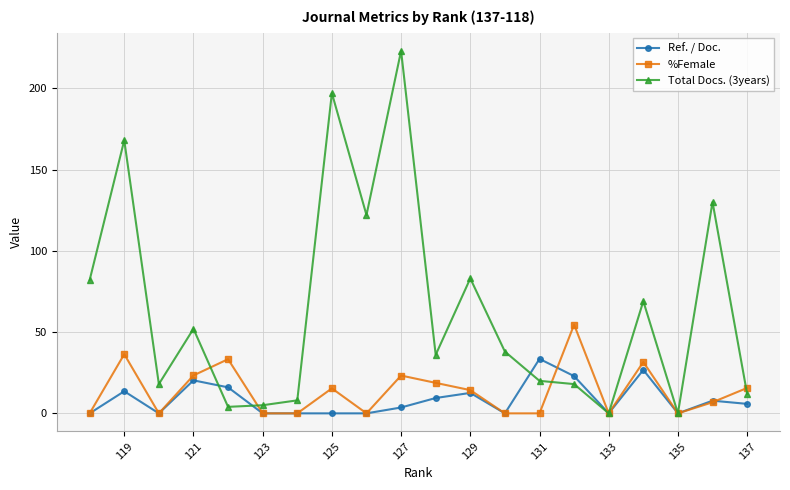

True or false: Ref. / Doc. has a value of 20.3 at 121.

True